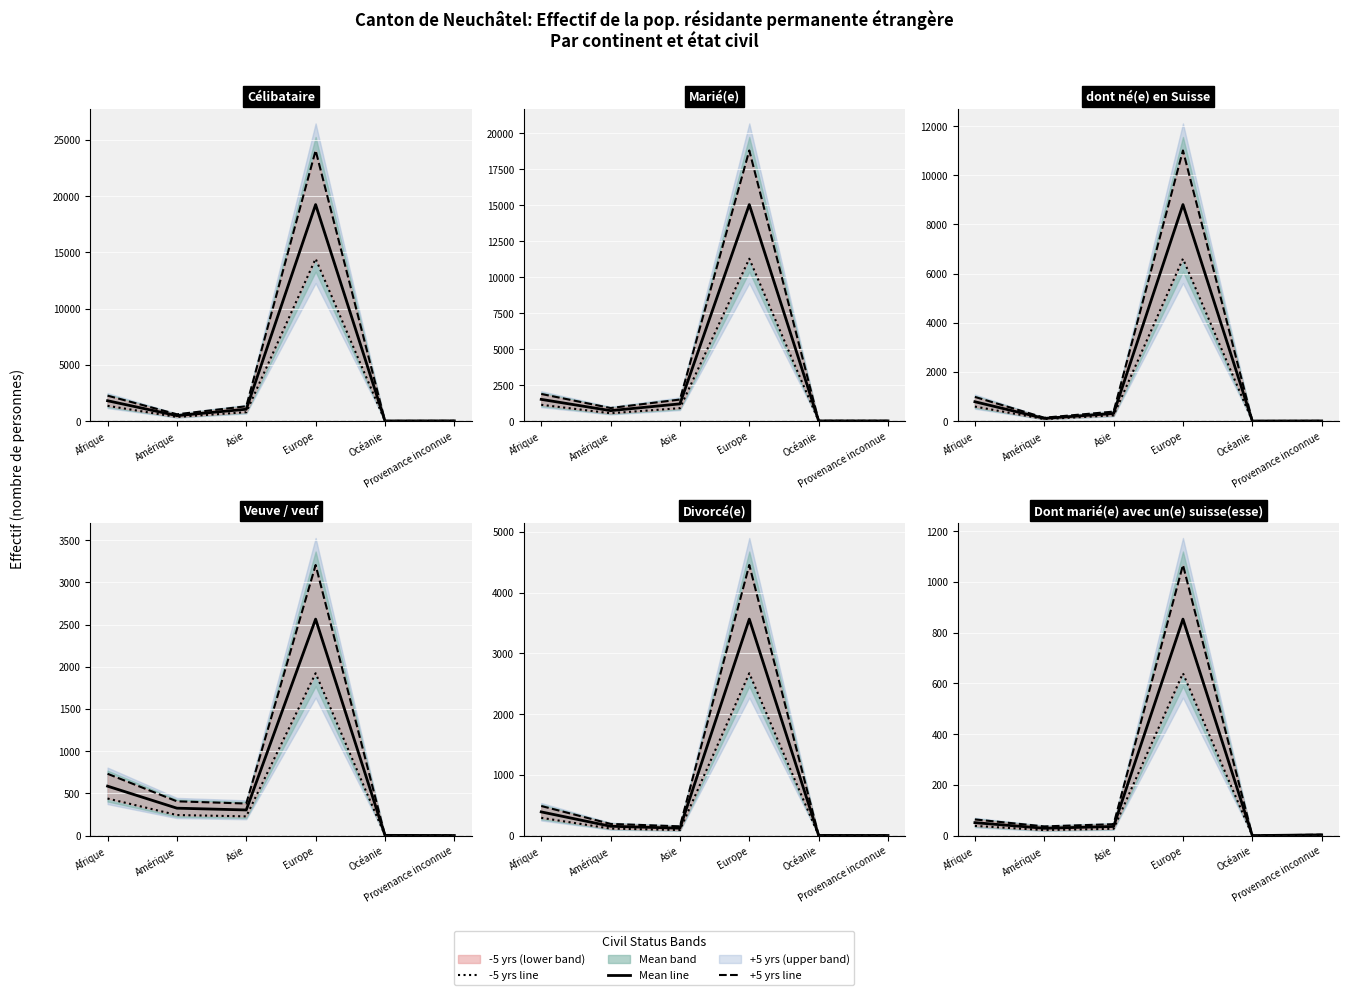

The -5 yrs series shows 639.8 at Europe. True or false?

True